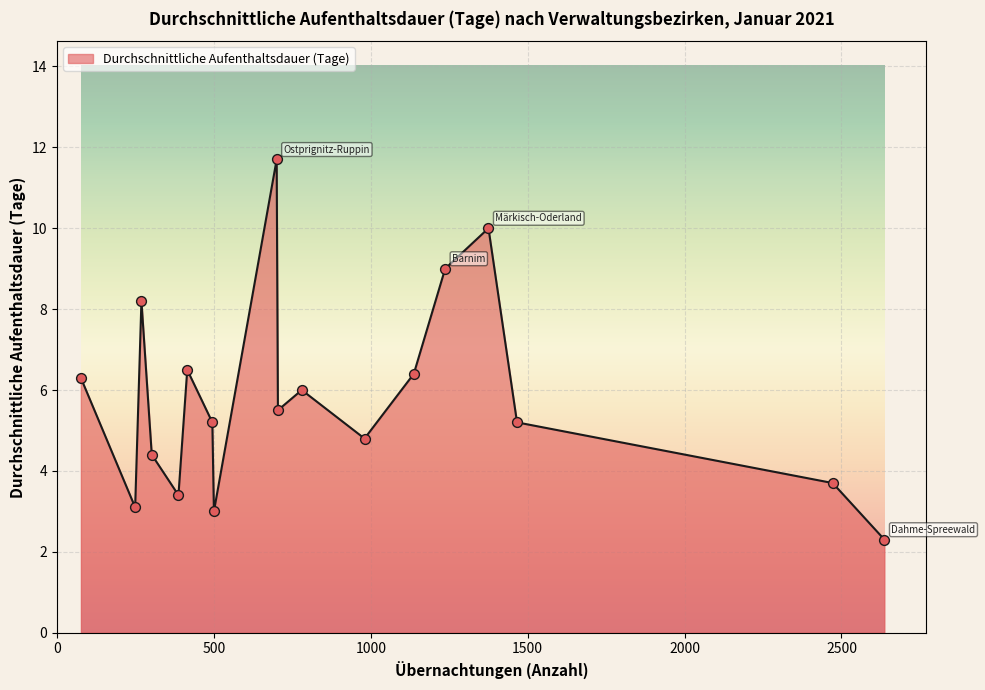

What is the greatest value displayed?

11.7